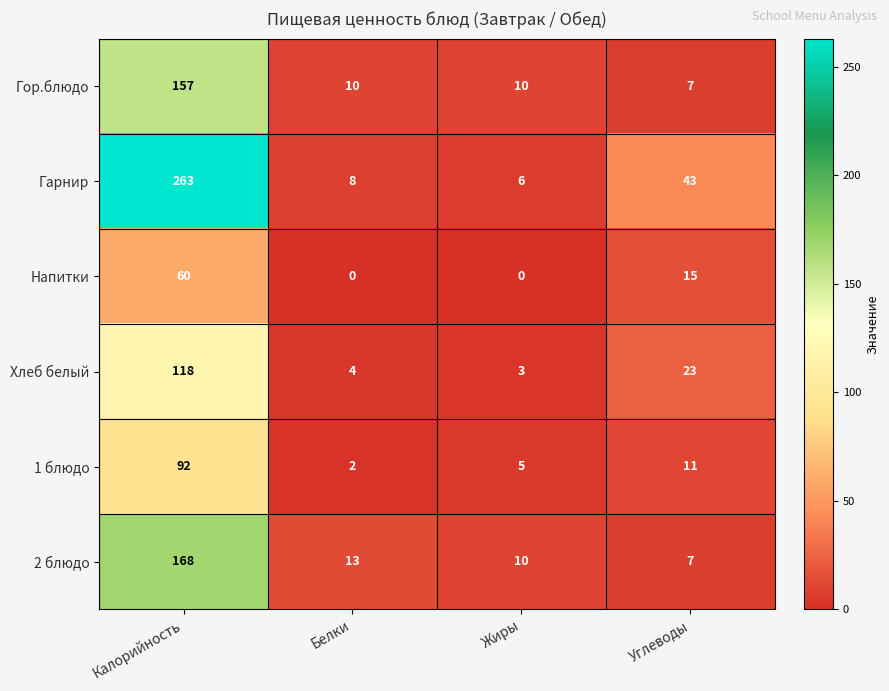

What is the difference between the 1 блюдо values at Углеводы and Белки?

9